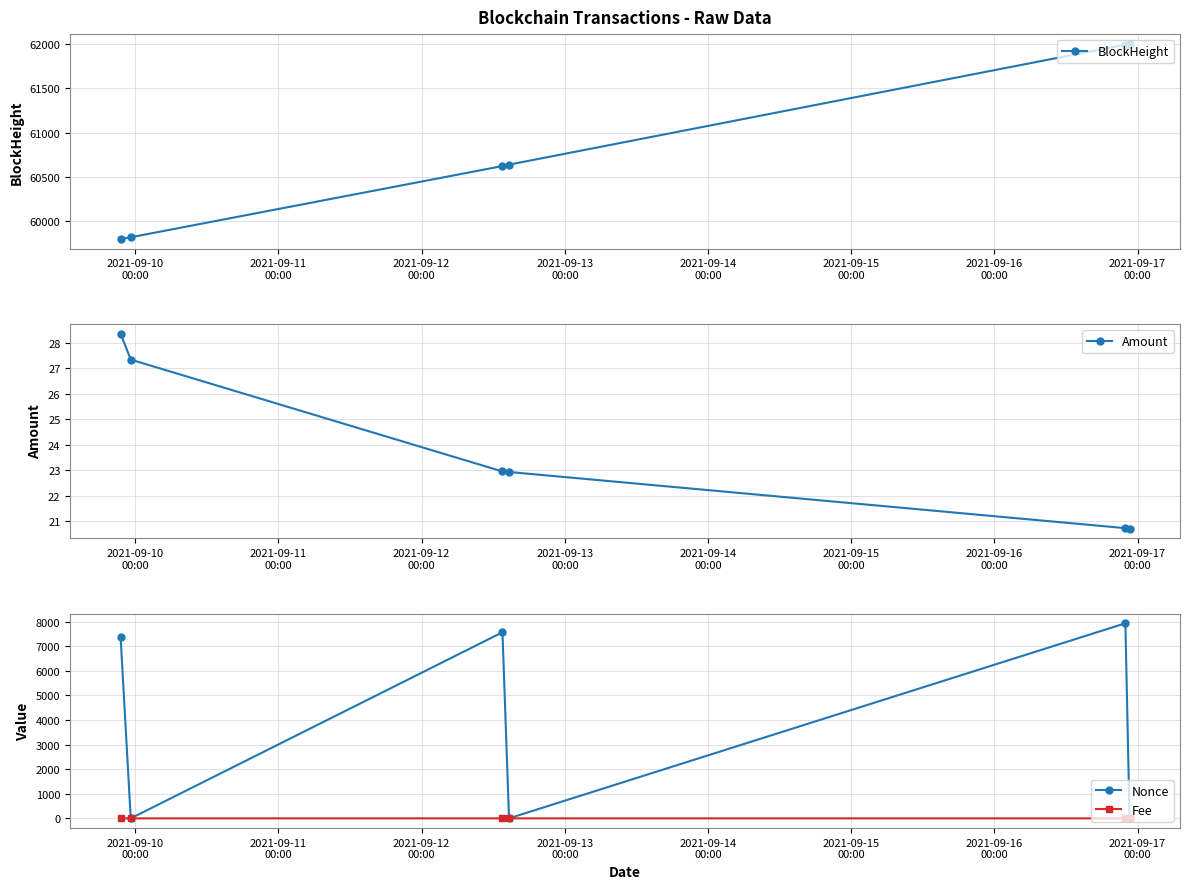

Count the number of categories in the chart.

6